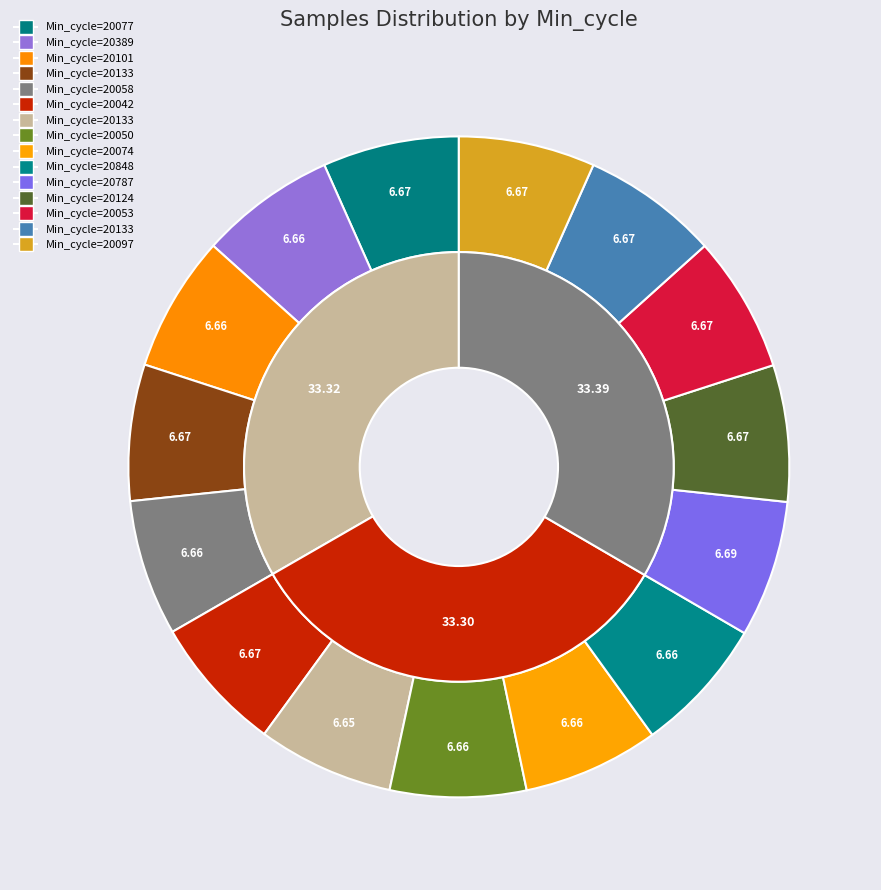

How many slices are in this pie chart?

15